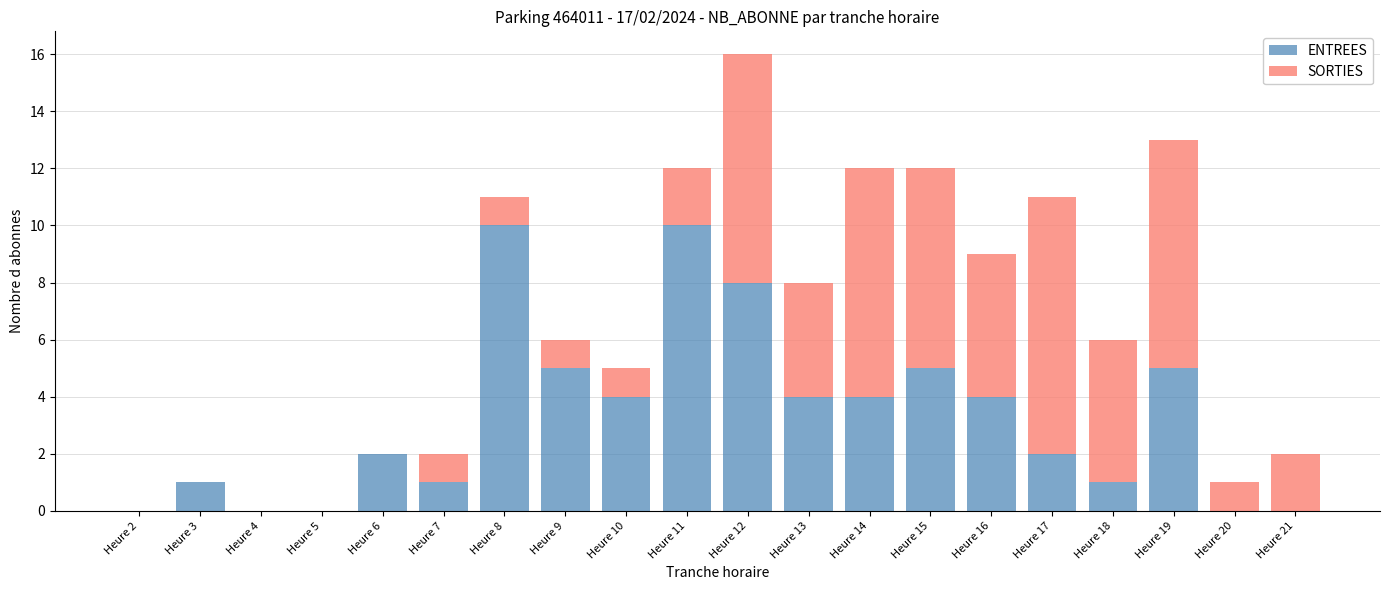

At which category is the sum across all series the highest?

Heure 12